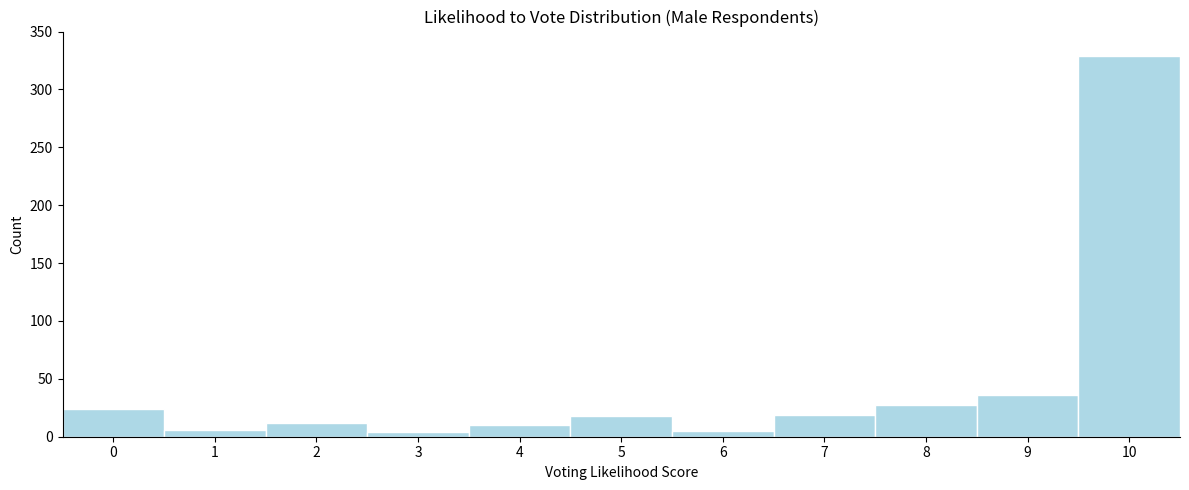

How tall is the bar that spans 8.5 to 9.5 on the x-axis? The values are not printed on the chart, so give them approximately, as read against the axis.

35